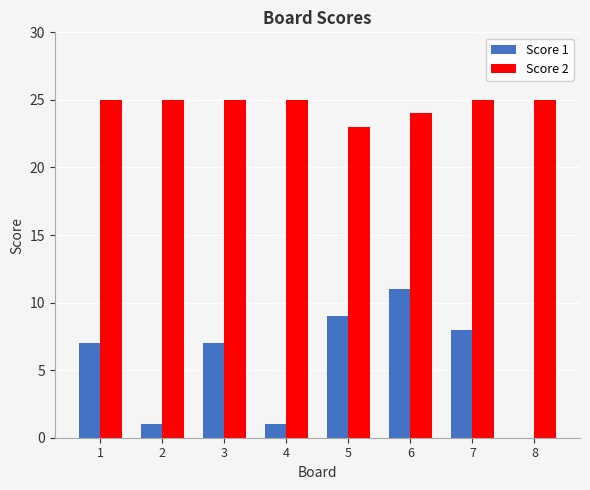

The value of Score 2 at 8 is 25. True or false?

True